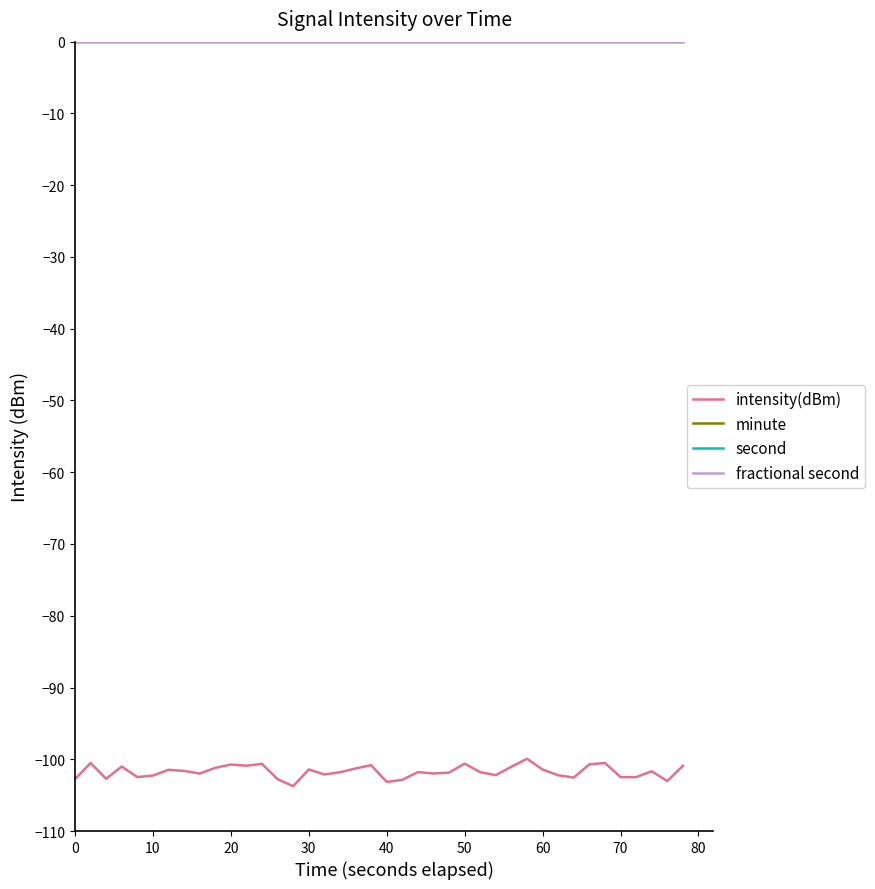

Which series has the largest total across all categories?

second